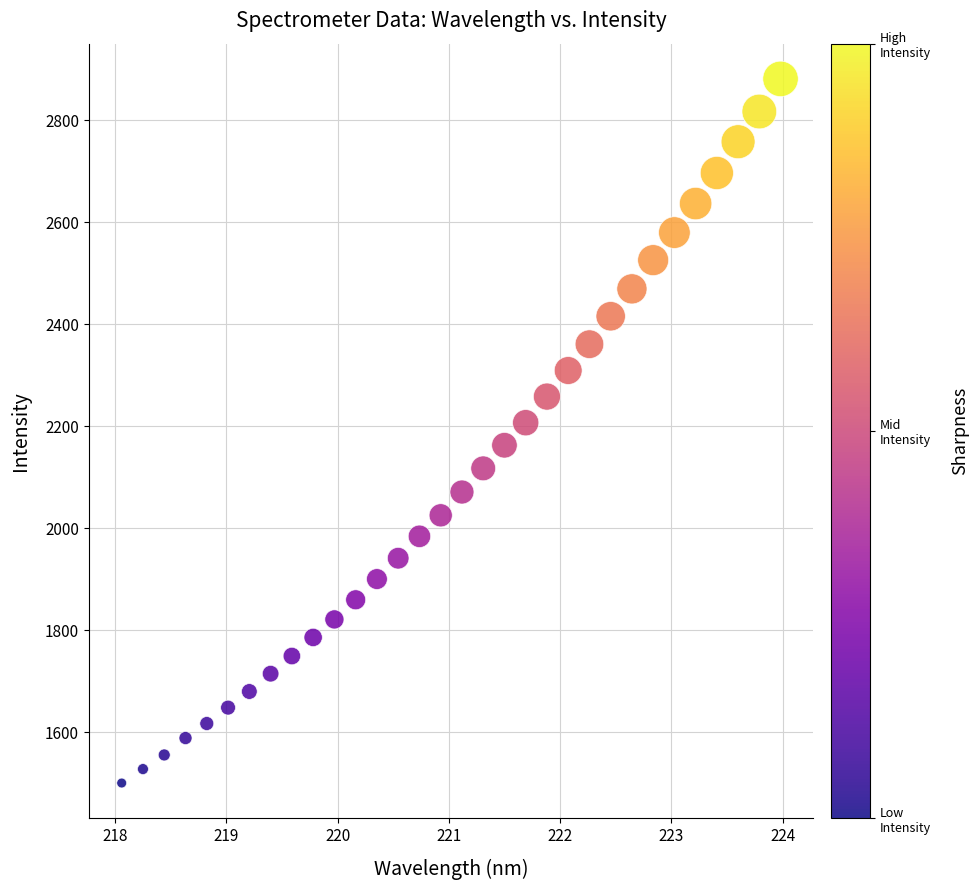

What is the range of Y values (max minus min)?

1380.2